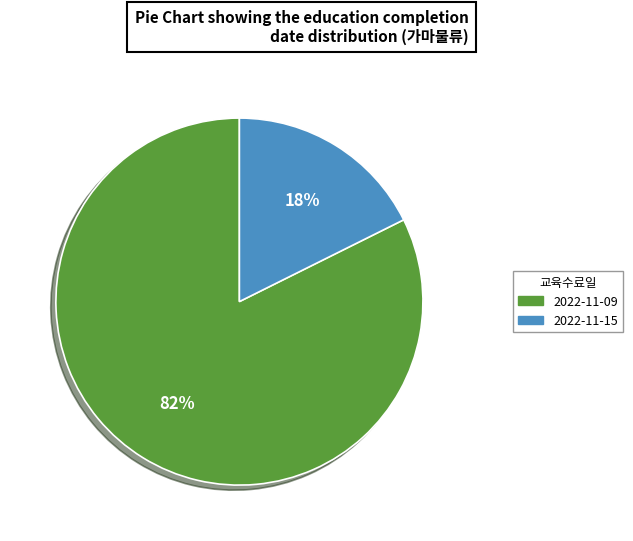

What is the largest slice in the pie chart?

2022-11-09